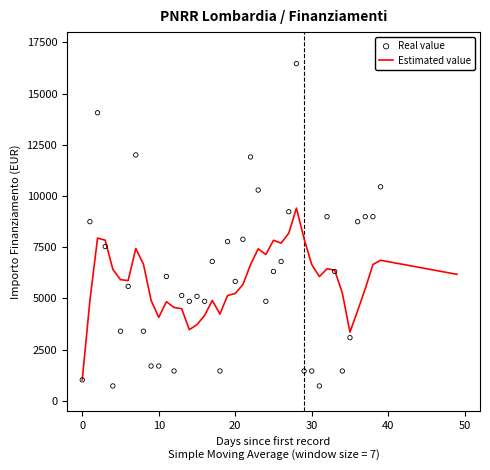

What is the highest value of the Estimated value series?

9411.0